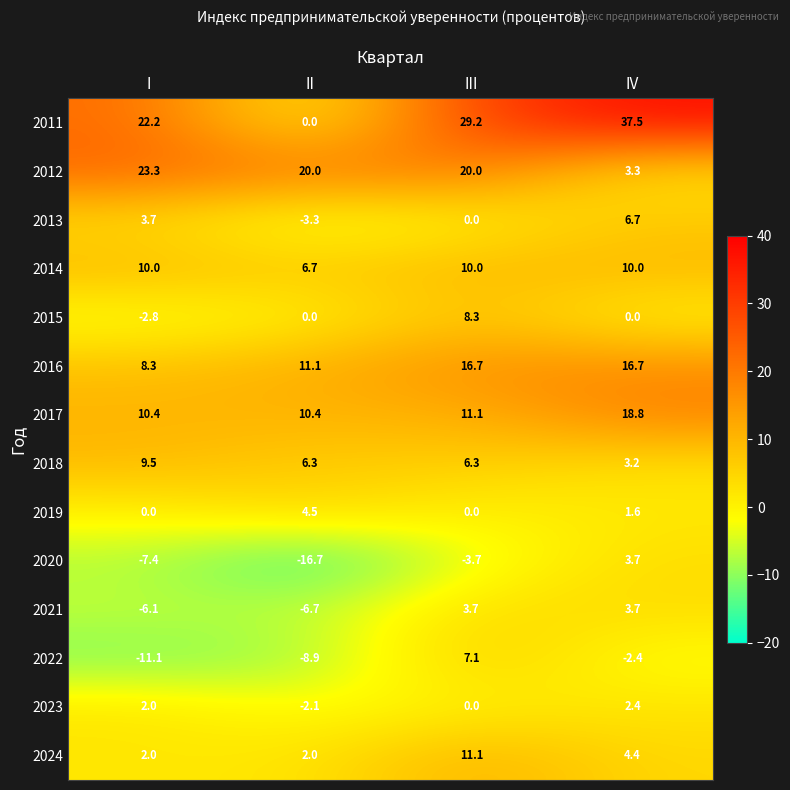

True or false: 2012 has a value of 20.0 at III.

True